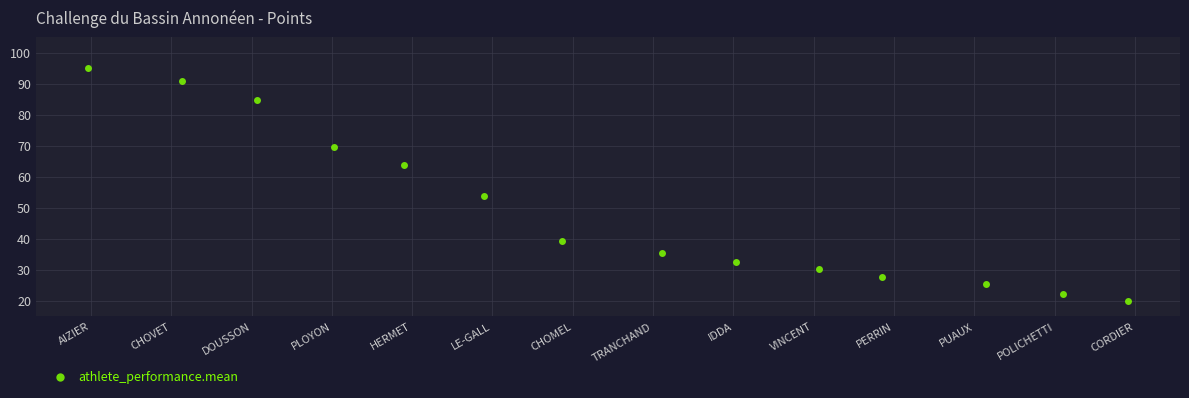

What is the range of X values (max minus min)?

13.0